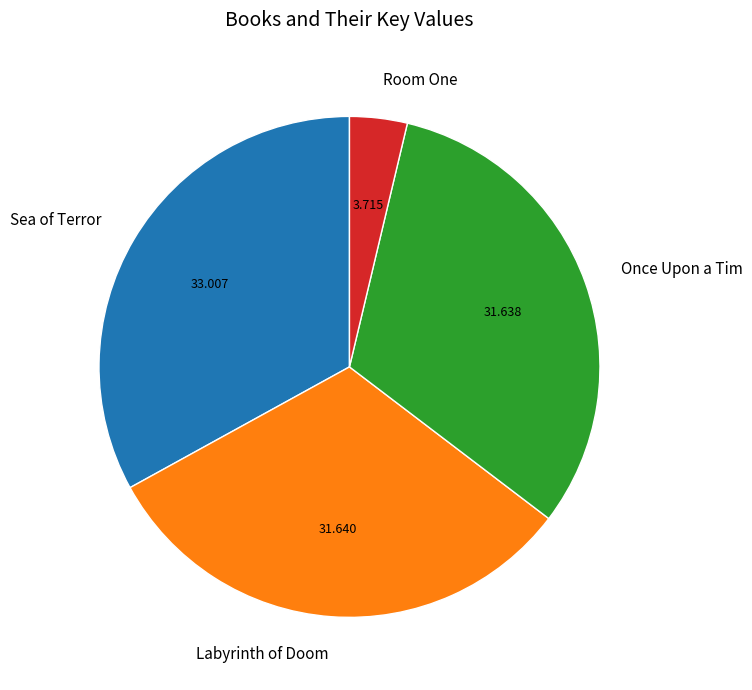

Count the number of slices in the pie.

4